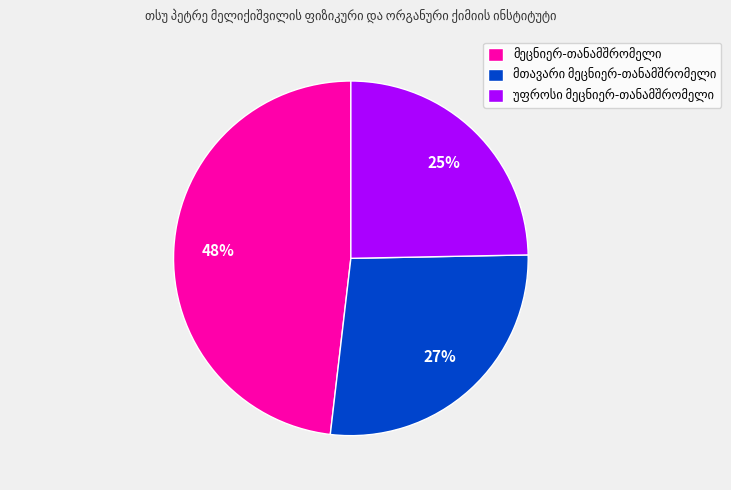

To the nearest percent, what is the average slice percentage?

33%